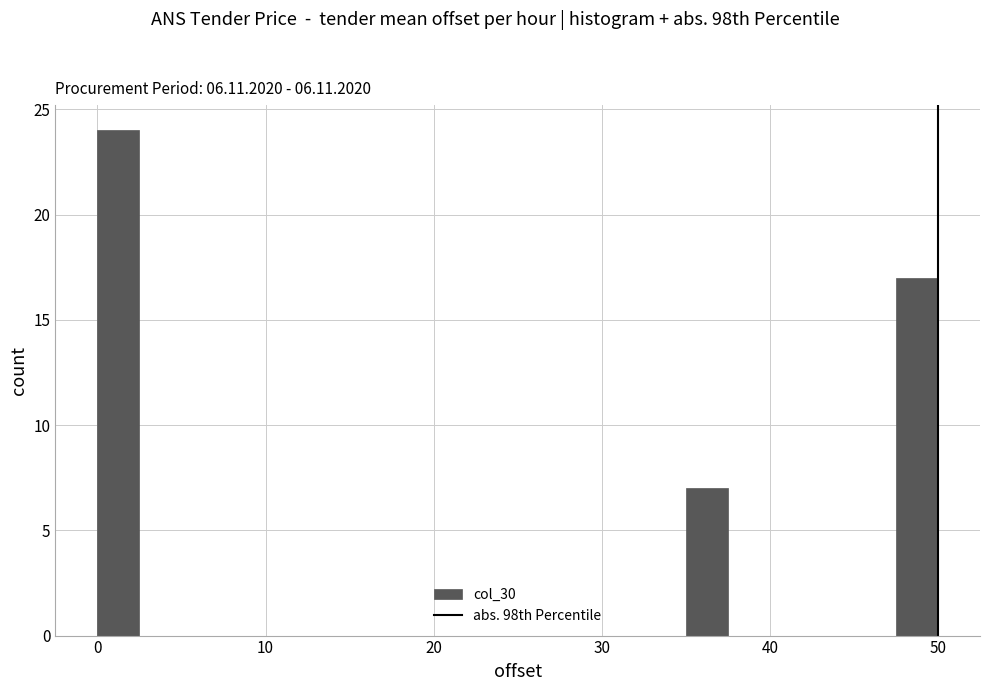

Around what value on the x-axis is the tallest bar? Give the approximate position of its centre, as read against the axis.

1